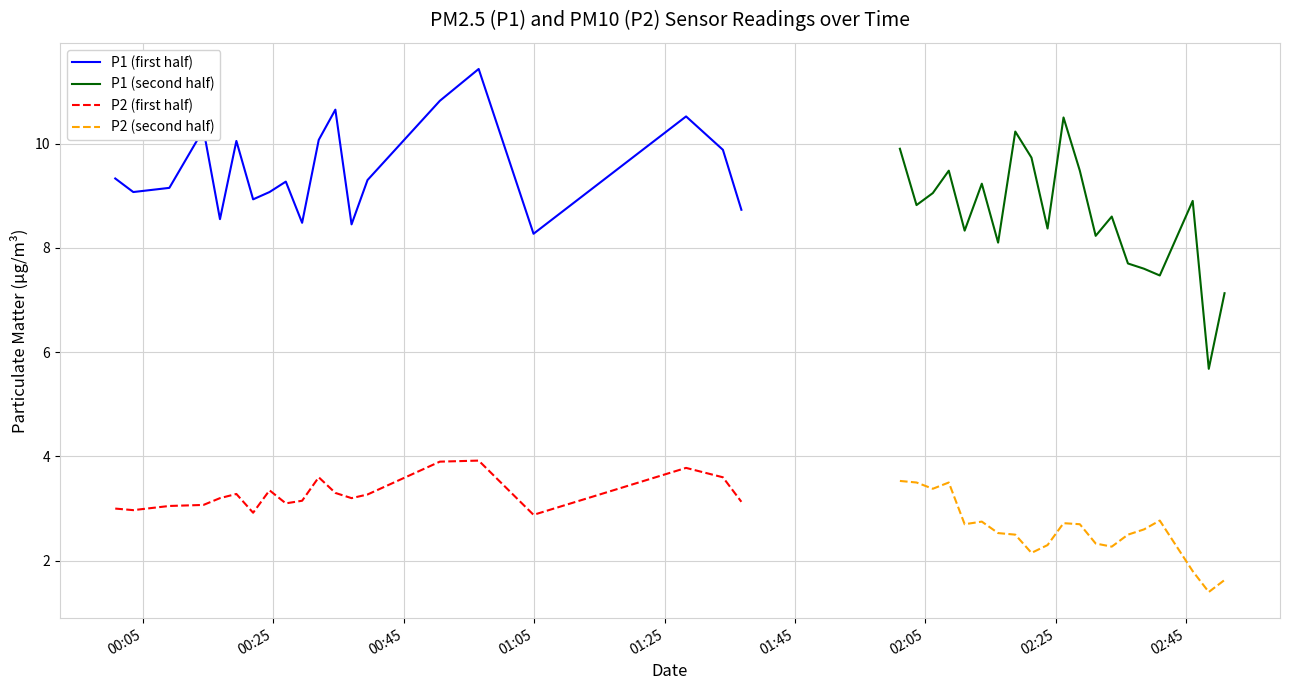

What is the minimum value for P1 (first half)?

8.3